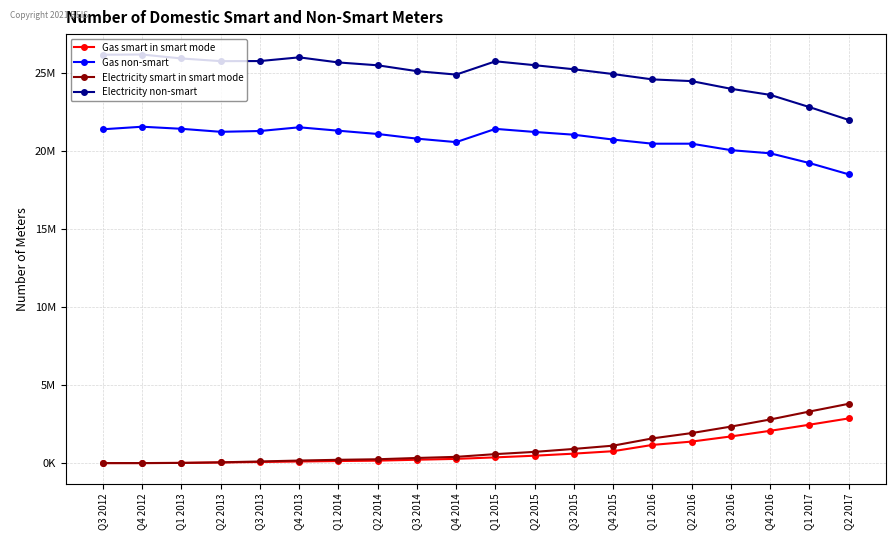

What is the value of the Gas non-smart point at the 2nd from the left?

21550984